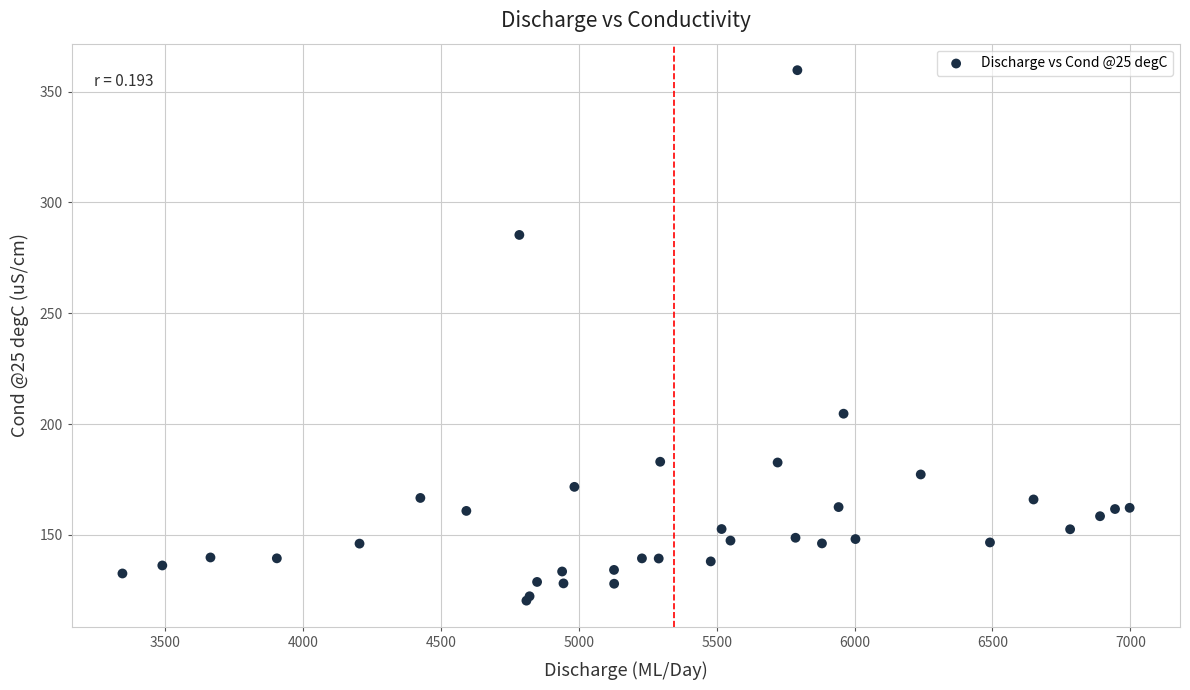

What Y value in the scatter plot is closest to 239?

204.7